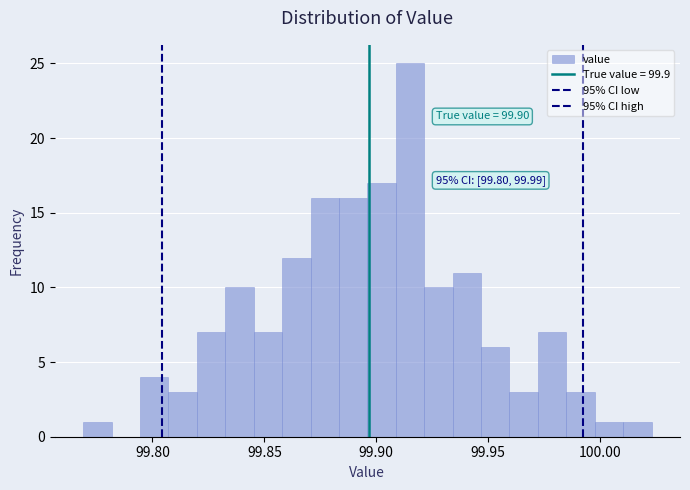

Around what value on the x-axis is the tallest bar? Give the approximate position of its centre, as read against the axis.

99.915